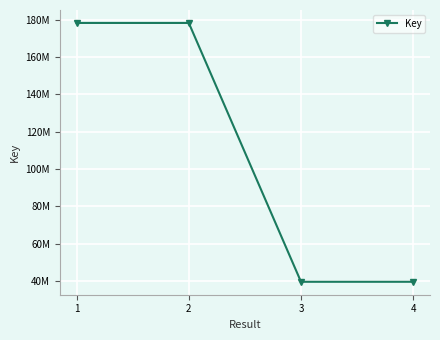

Is this an area chart (filled region under the line)?

No